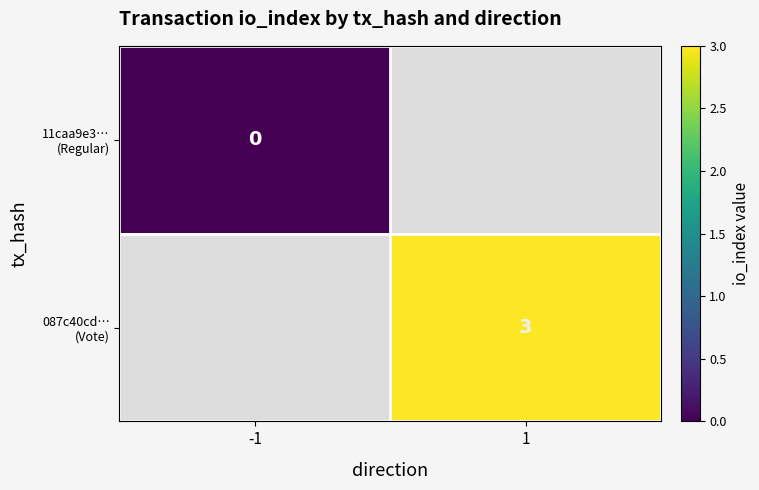

Rank the series at 1 from lowest to highest value.

11caa9e3… (Regular), 087c40cd… (Vote)